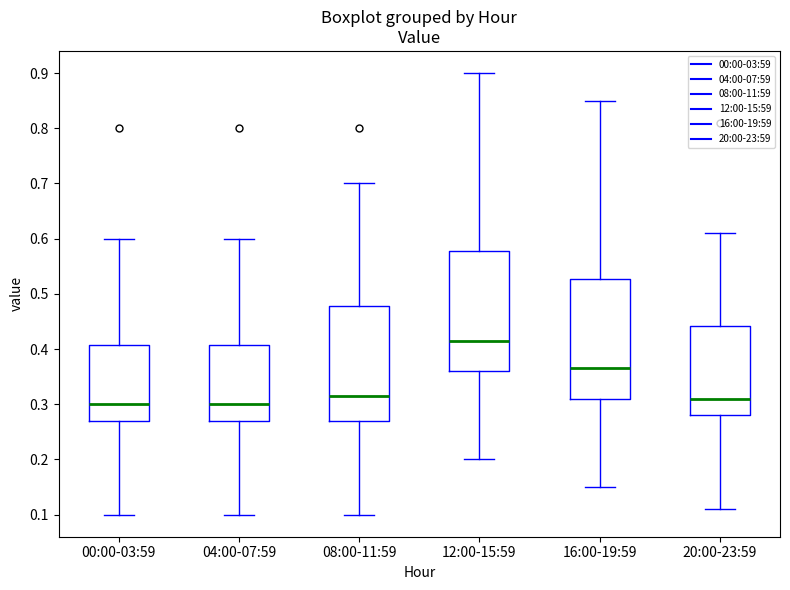

Reading left to right, read every box against the y-axis: the position of its median line, the range the box covers, and the ends of its whiskers. The values are not printed on the chart, so give them approximately, as read against the axis.

00:00-03:59: median 0.30, box 0.27 to 0.41, whiskers 0.10 to 0.60
04:00-07:59: median 0.30, box 0.27 to 0.41, whiskers 0.10 to 0.60
08:00-11:59: median 0.32, box 0.27 to 0.48, whiskers 0.10 to 0.70
12:00-15:59: median 0.42, box 0.36 to 0.58, whiskers 0.20 to 0.90
16:00-19:59: median 0.37, box 0.31 to 0.53, whiskers 0.15 to 0.85
20:00-23:59: median 0.31, box 0.28 to 0.44, whiskers 0.11 to 0.61